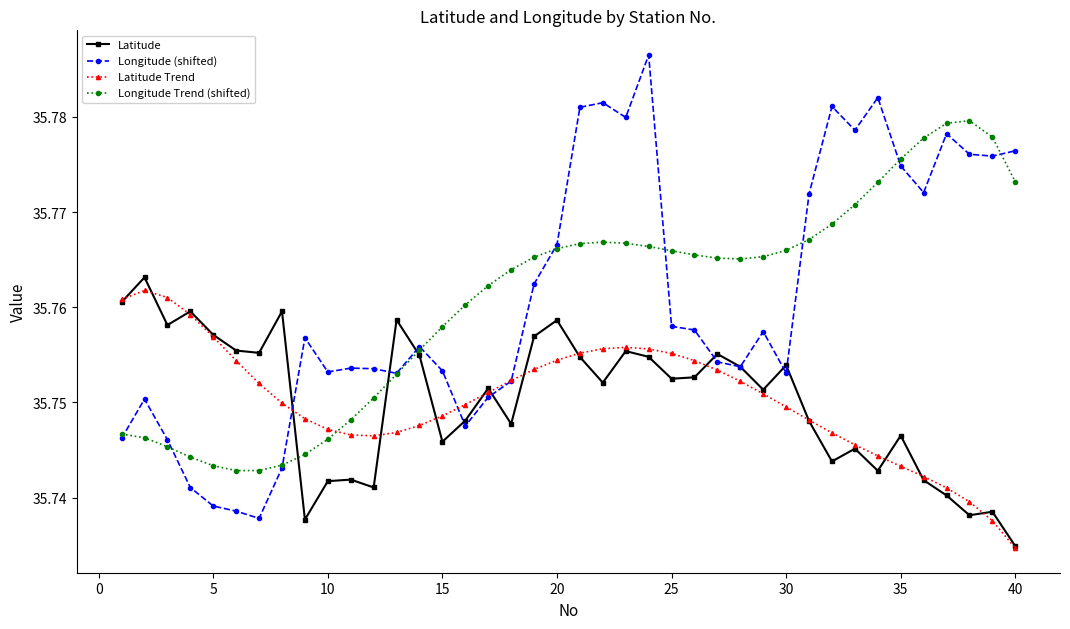

True or false: Longitude (shifted) has more than 0 points higher than both neighbors.

True